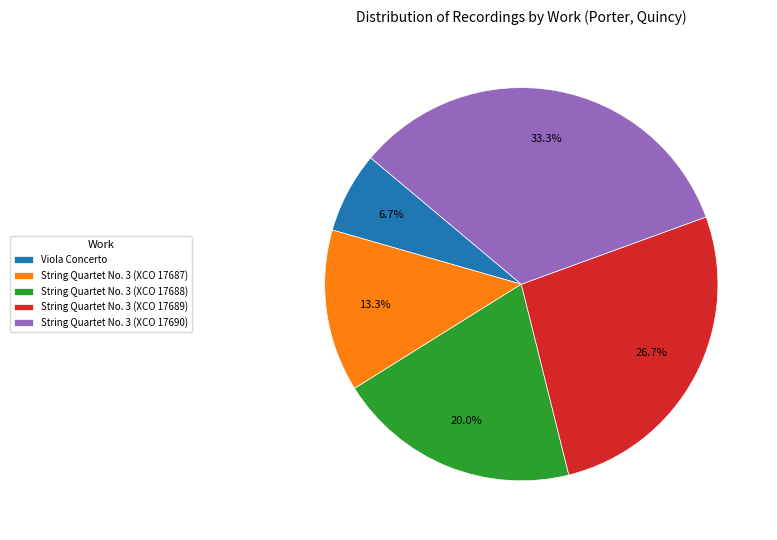

Count the number of slices in the pie.

5